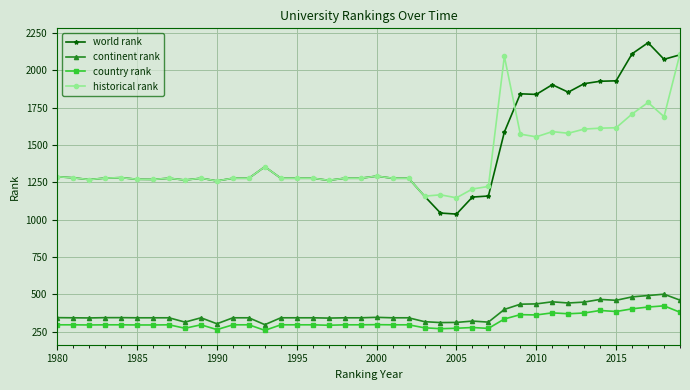

True or false: world rank and continent rank cross at least once.

False